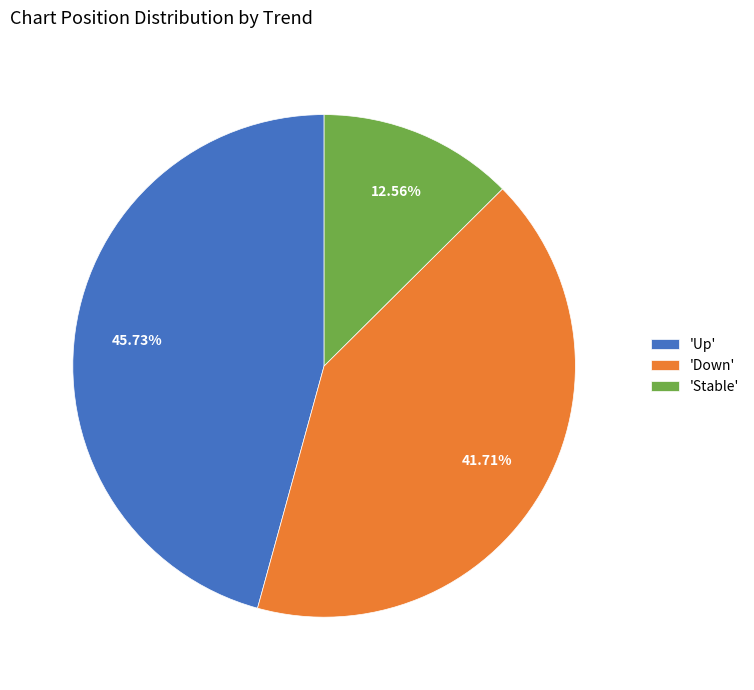

Is there any slice that represents more than half of the pie?

No